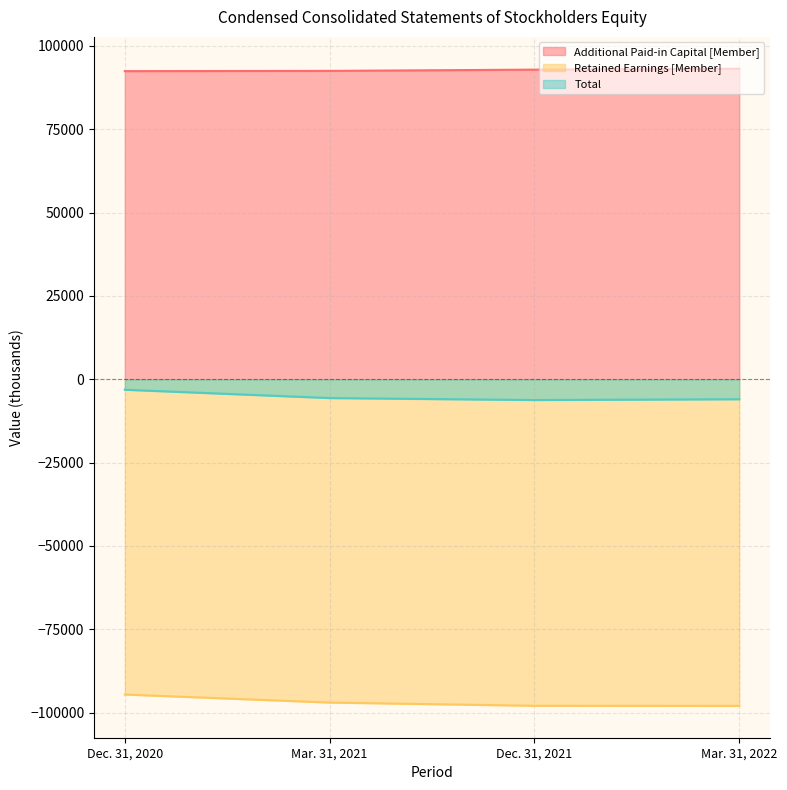

What is the total value across all series at Dec. 31, 2020?

-5303